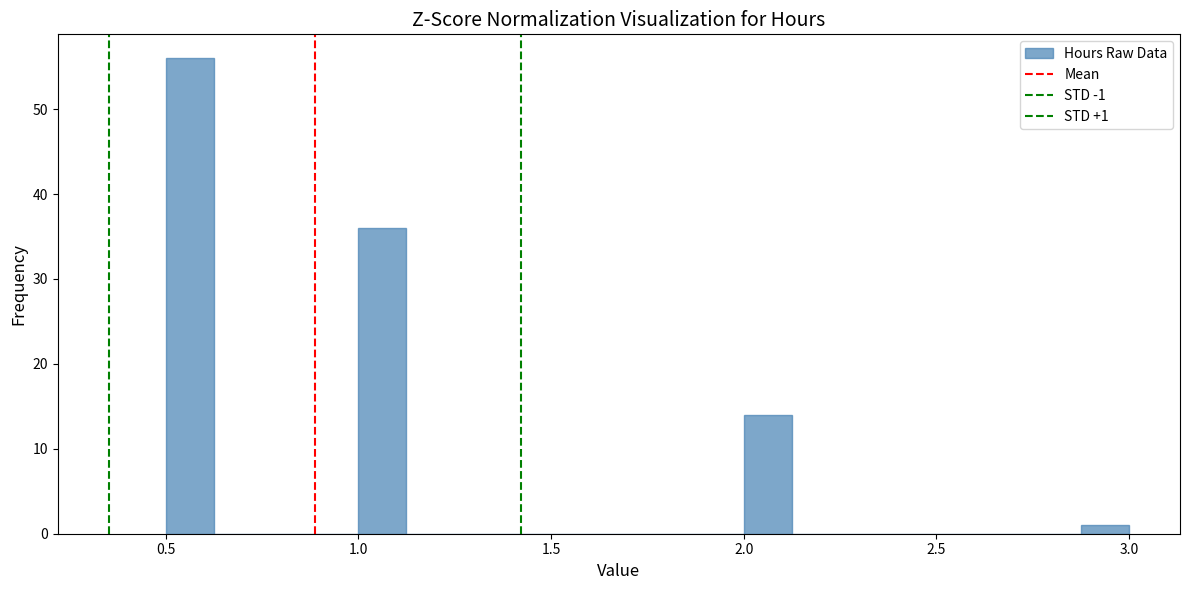

Read against the x-axis, roughly where is the centre of the tallest bar?

0.55